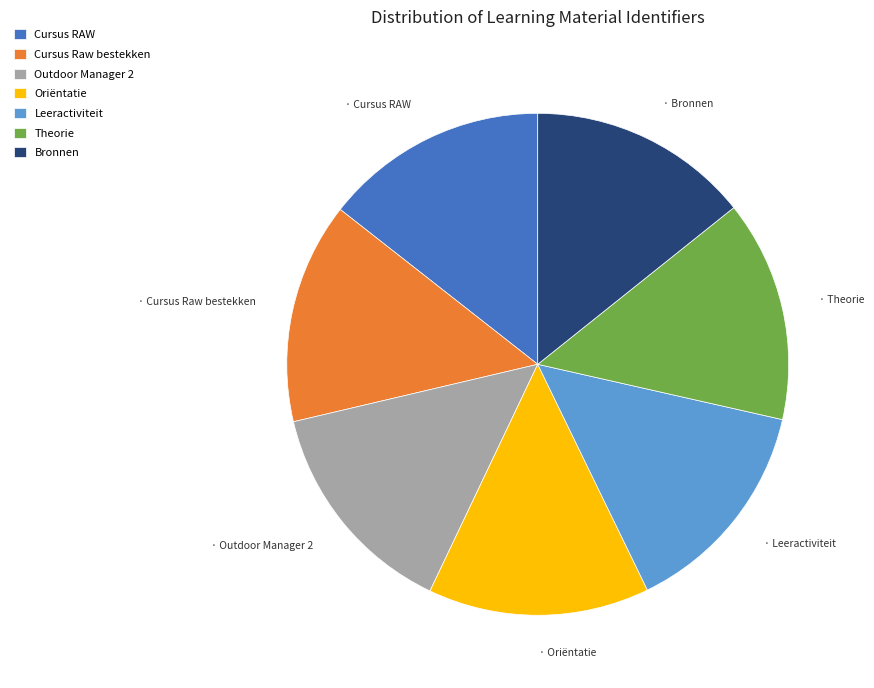

What is the ratio of the value at Cursus RAW to the value at Cursus Raw bestekken?

1.0